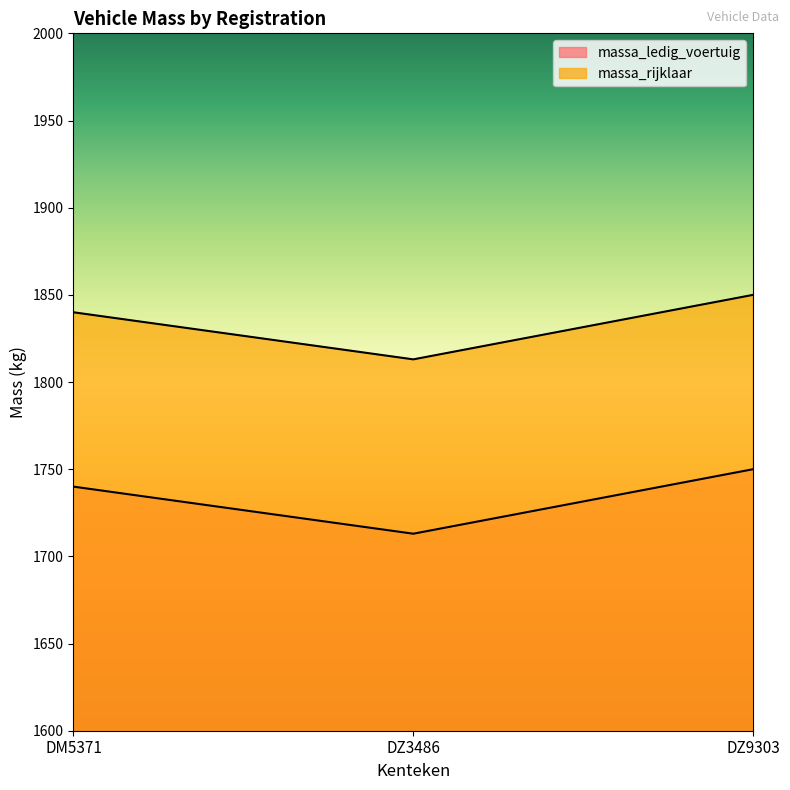

Is it true that massa_rijklaar equals 1813 at DZ3486?

True